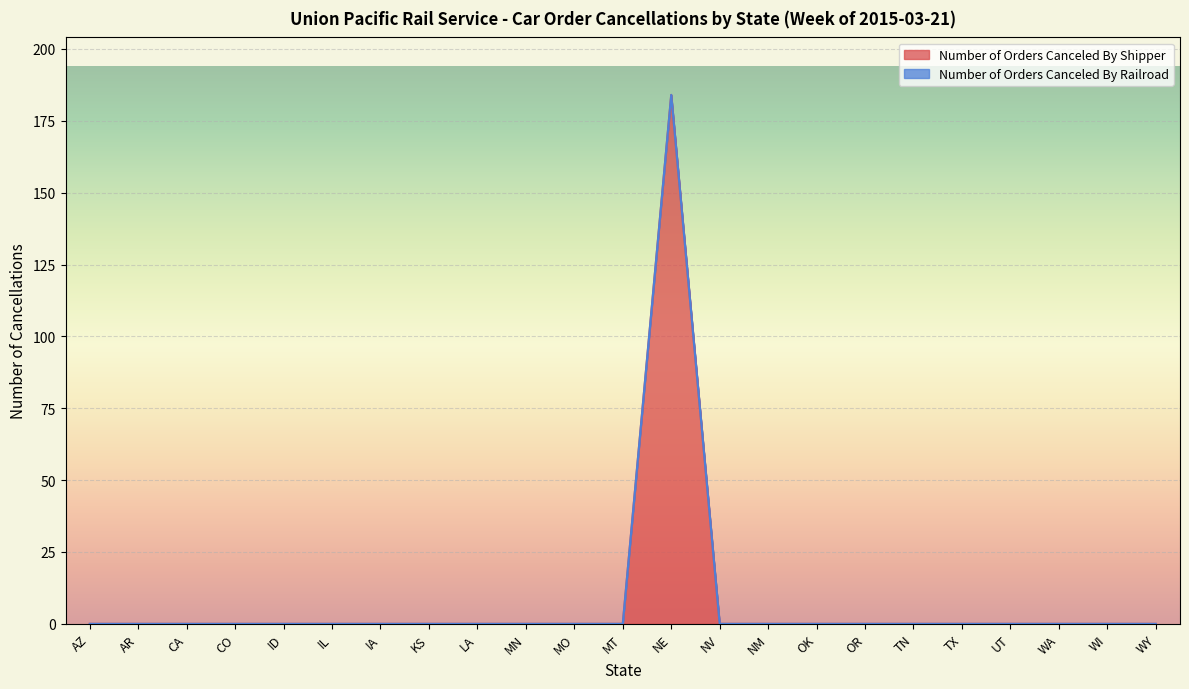

What is the average value?

8